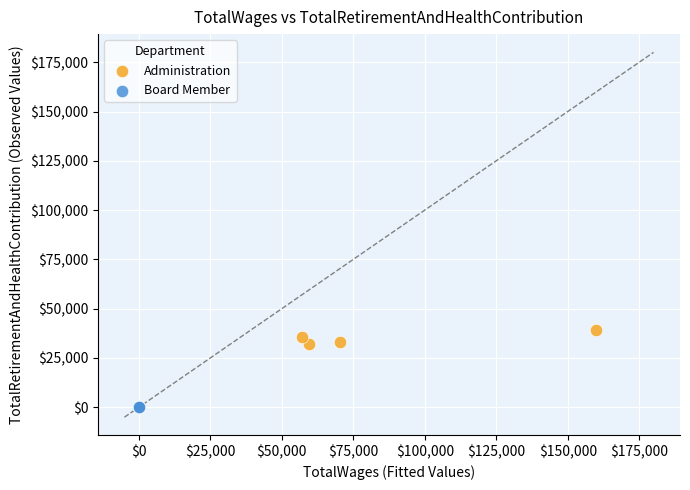

Which series contains the lowest Y value?

Board Member